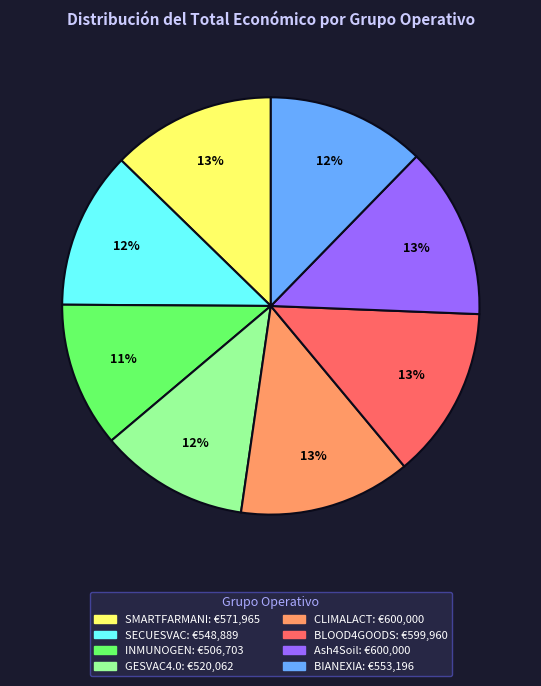

Do BIANEXIA and Ash4Soil together represent more than half of the pie?

No